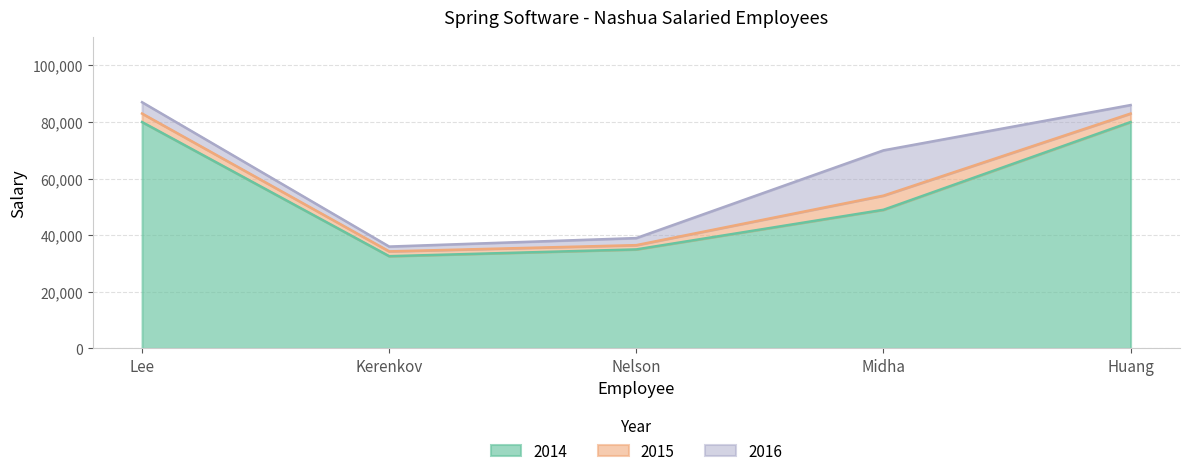

Where is 2016 nearest to the value 61500?

Midha